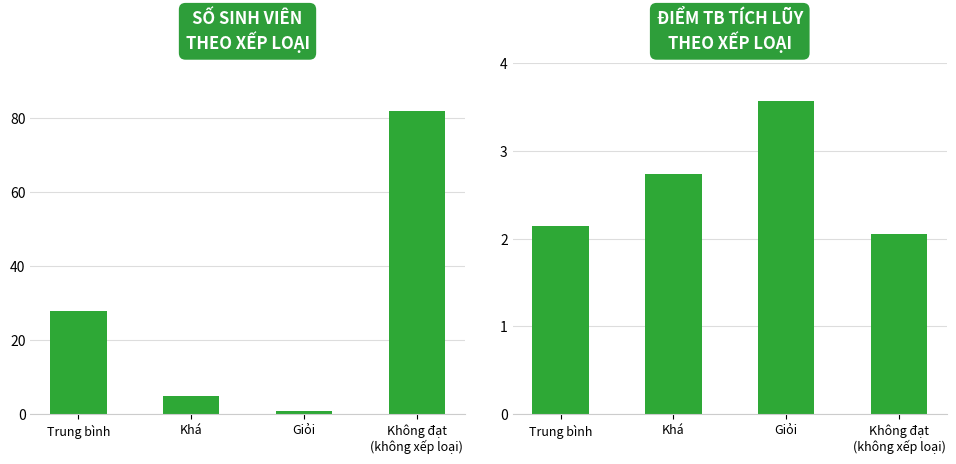

Is it true that Điểm TB Tích lũy equals 2.1 at Trung bình?

True